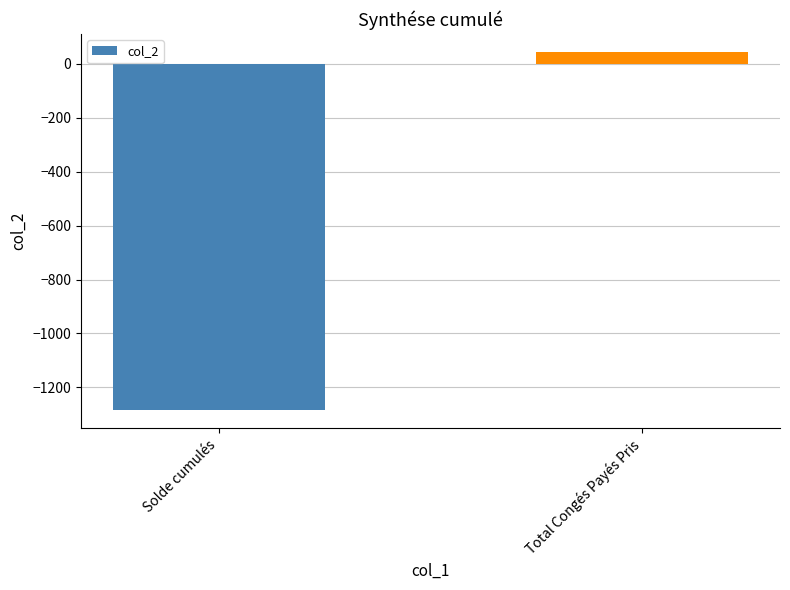

List the labels in order of value, largest first.

Total Congés Payés Pris, Solde cumulés